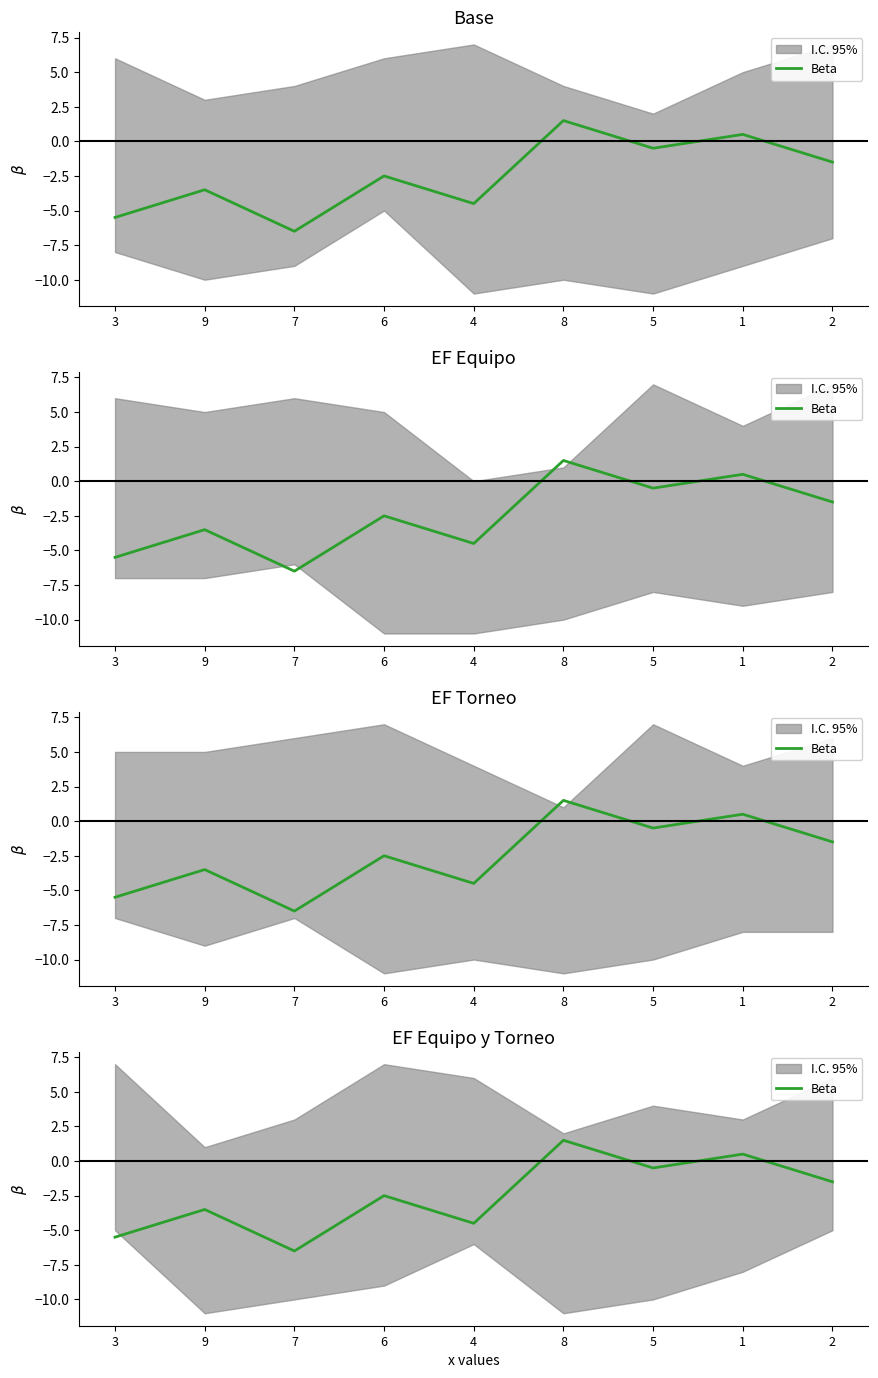

Rank the categories by value from highest to lowest.

8, 1, 5, 2, 6, 9, 4, 3, 7